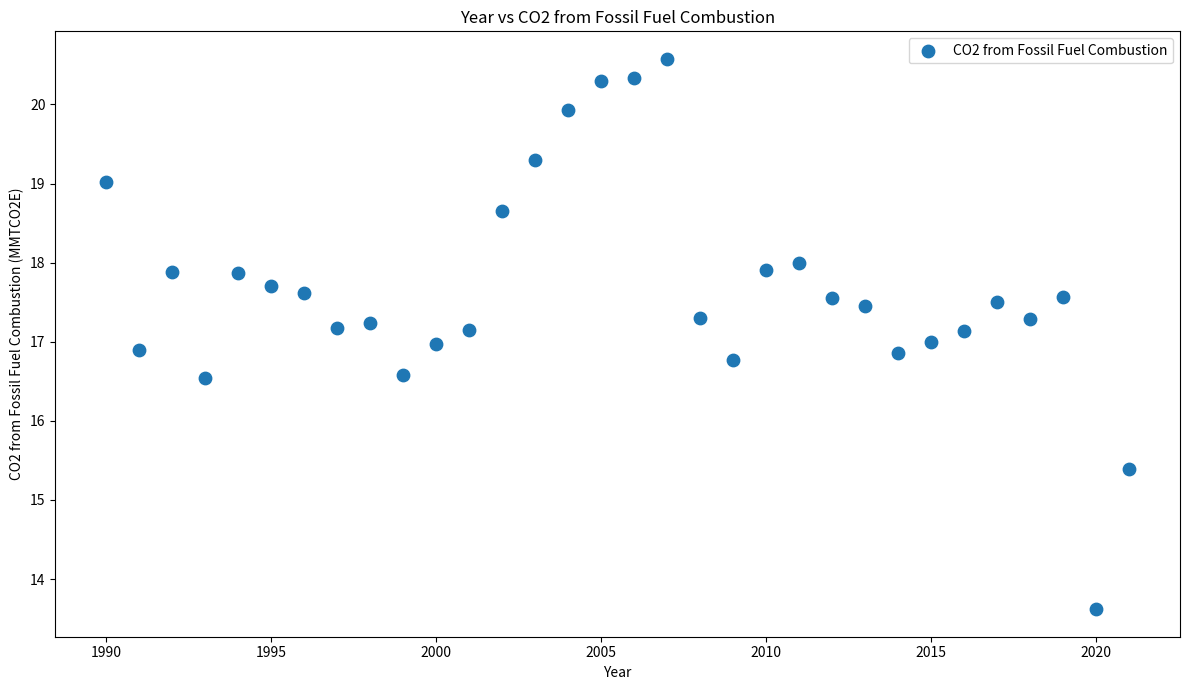

What is the range of Y values (max minus min)?

7.0